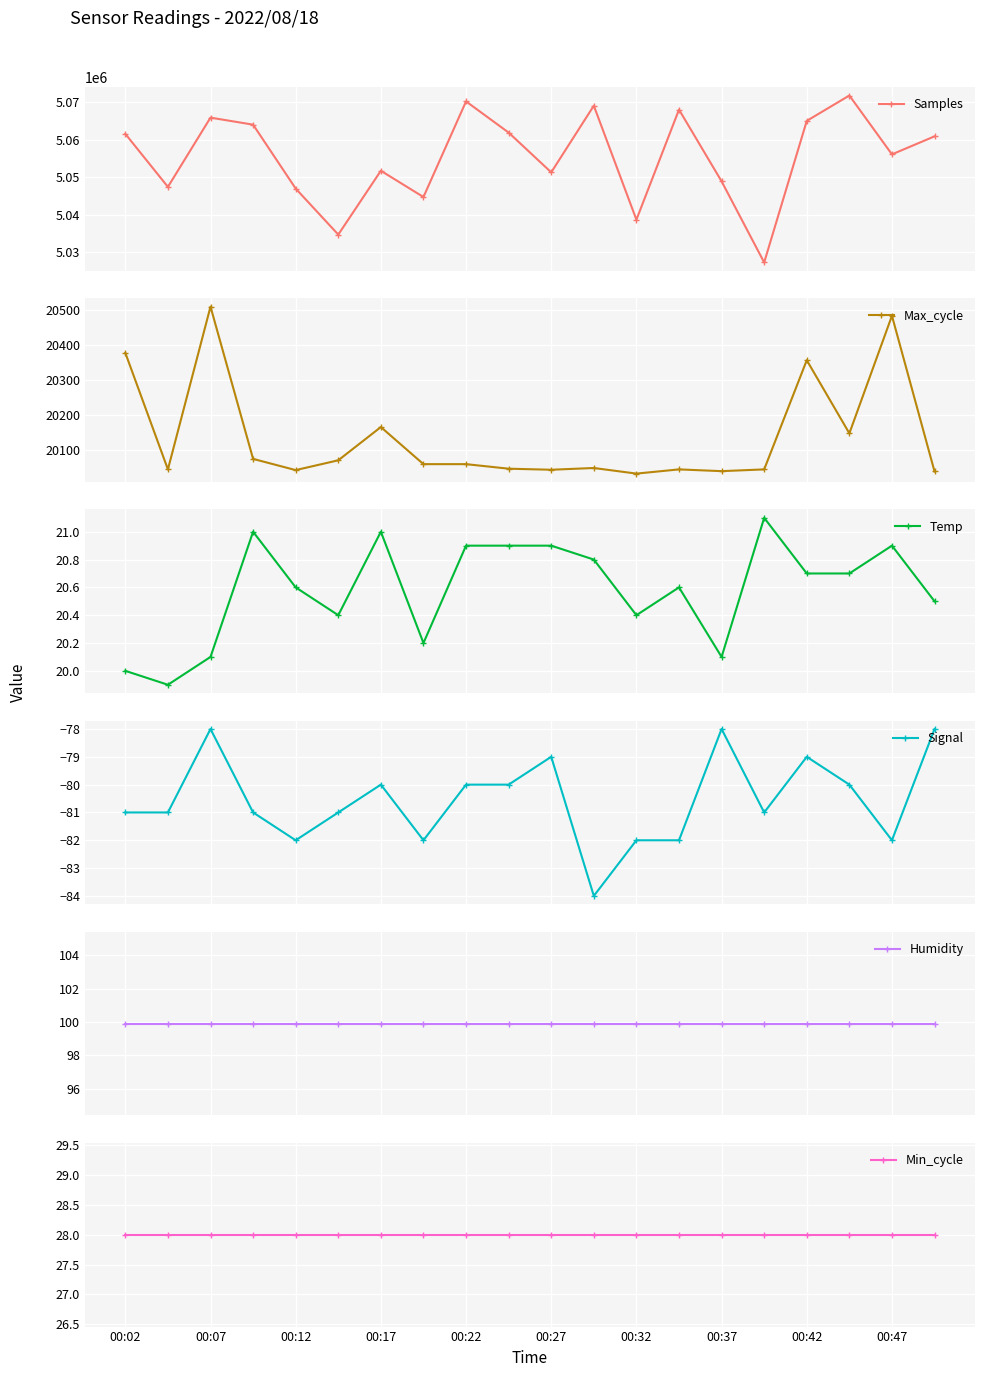

What is the greatest value displayed?

5071702.0